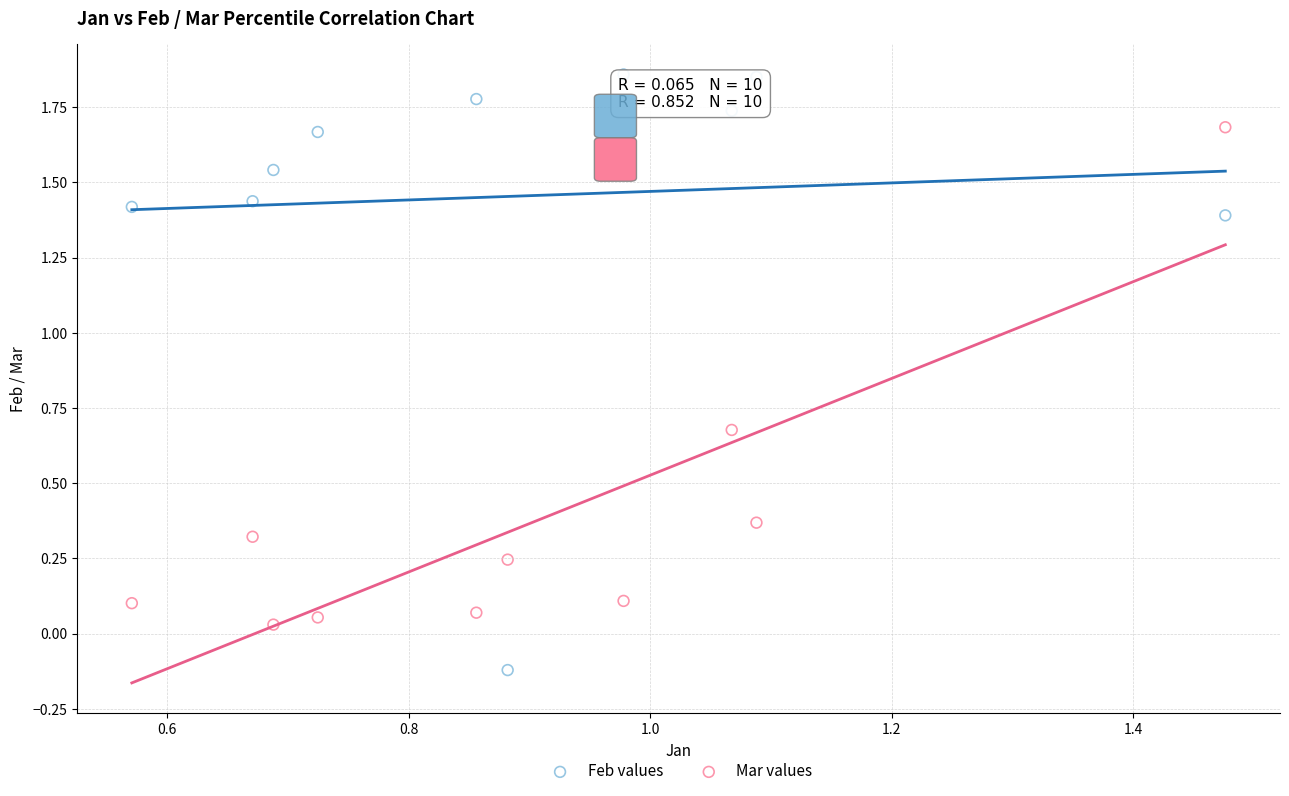

Across all data points, what is the range of Y values (max minus min)?

2.0